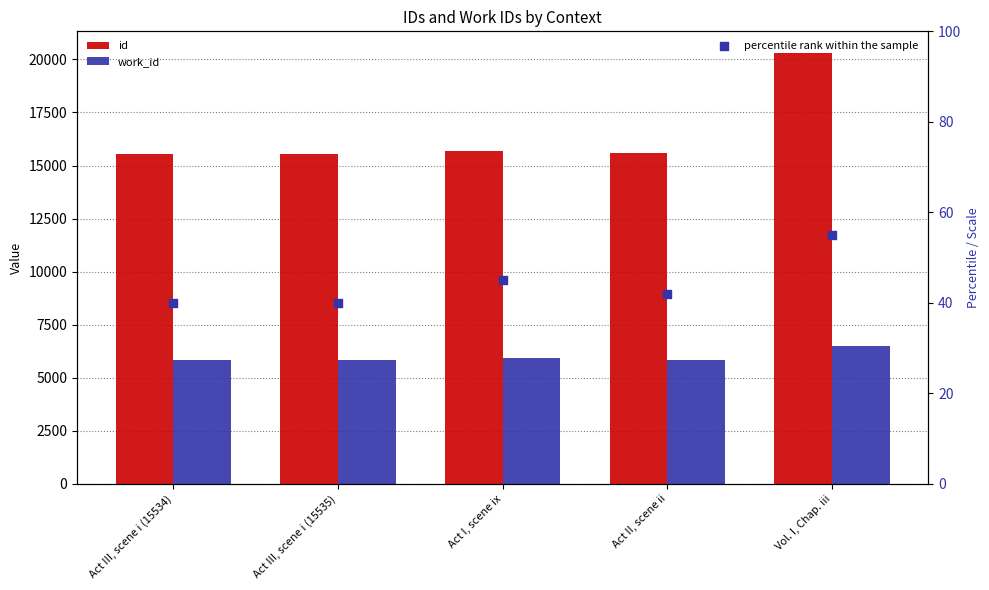

At which category is the sum across all series the highest?

Vol. I, Chap. iii